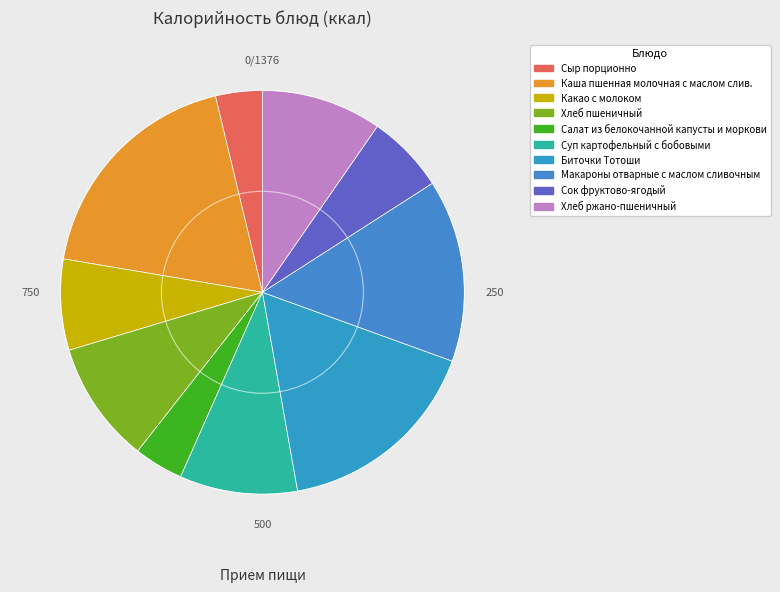

Does Макароны отварные с маслом сливочным account for over 50% of the chart?

No